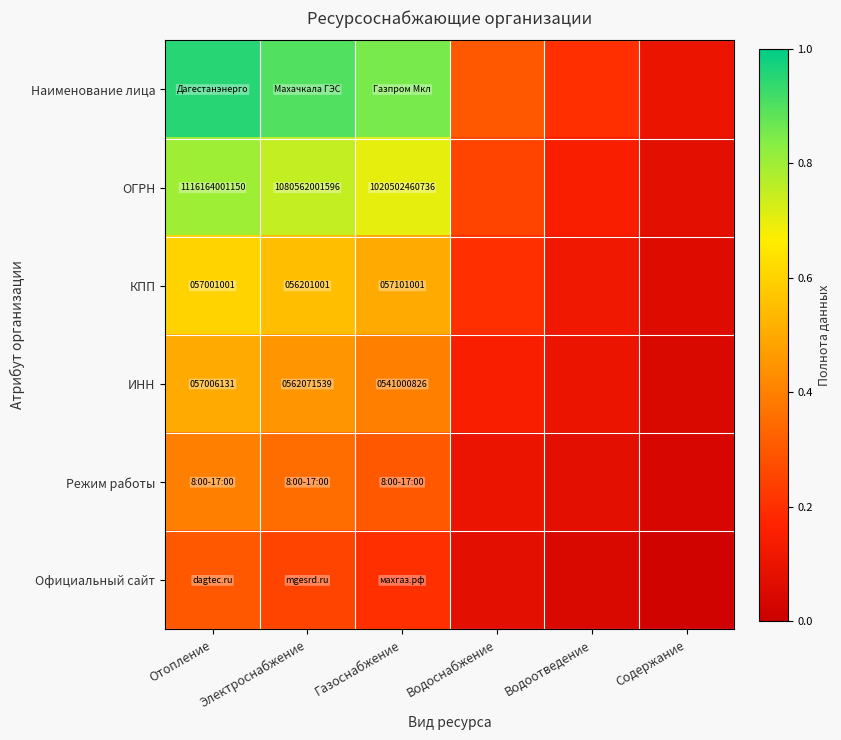

What is the maximum value for Режим работы?

0.4